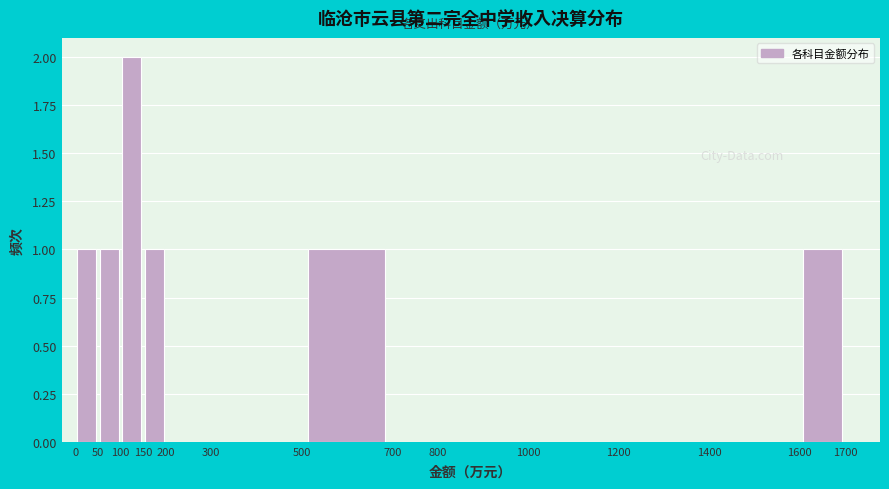

Which range on the x-axis has the tallest bar?

100 to 150